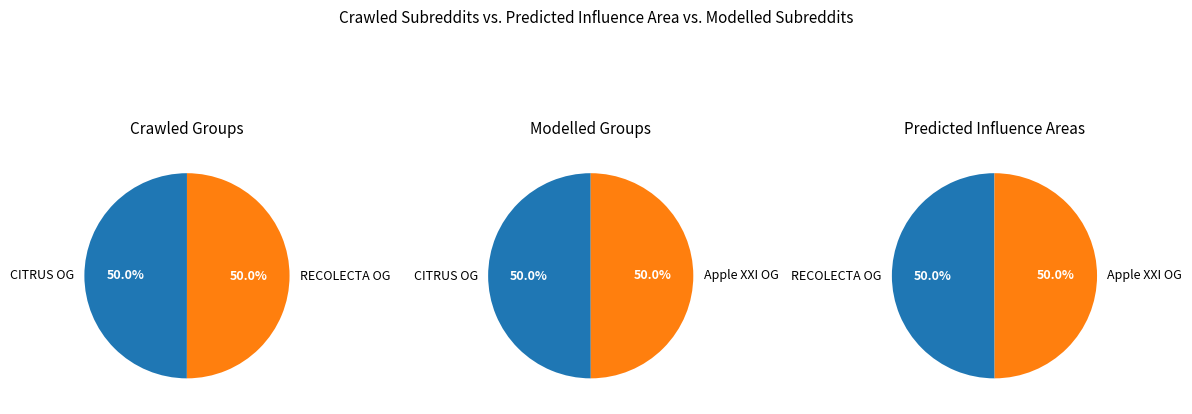

Which has a higher value, Apple XXI Operational Group or RECOLECTA Operational Group?

RECOLECTA Operational Group